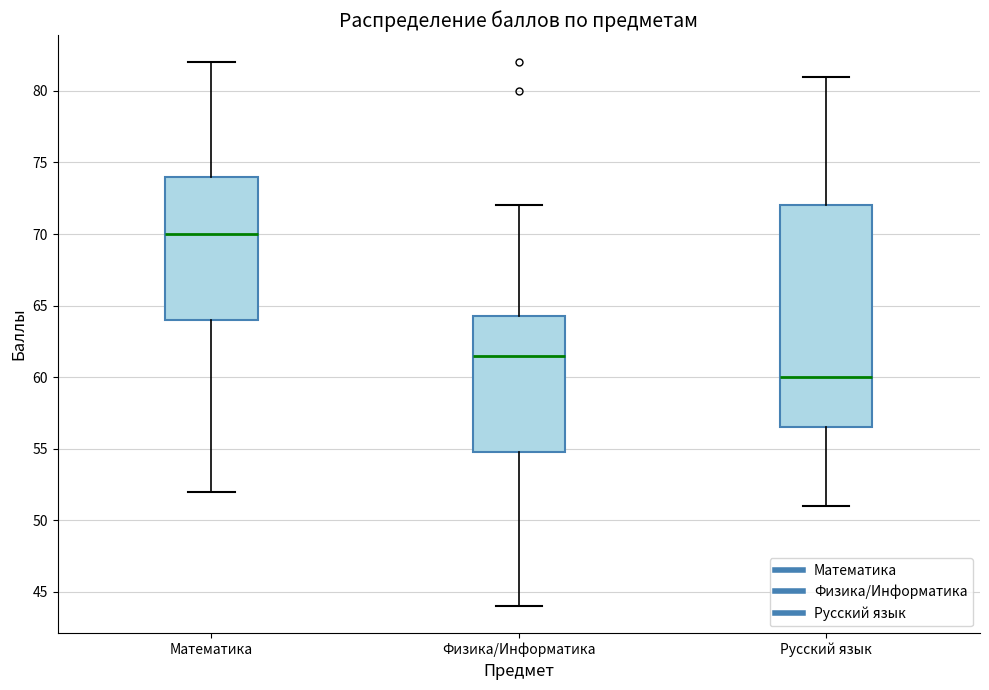

Which box is the tallest, from its lower edge to its upper edge?

Русский язык